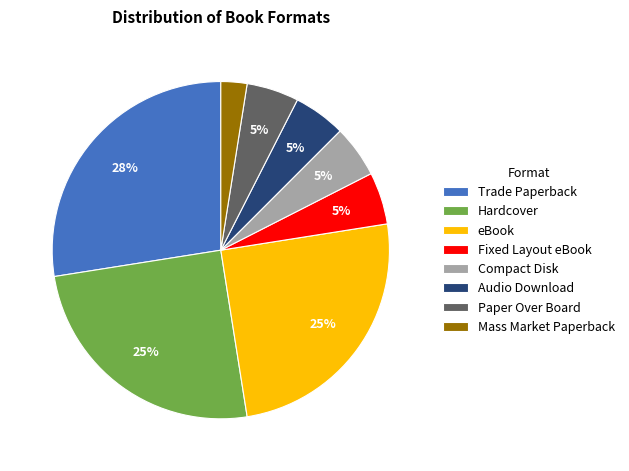

To the nearest percent, what is the average slice percentage?

12%